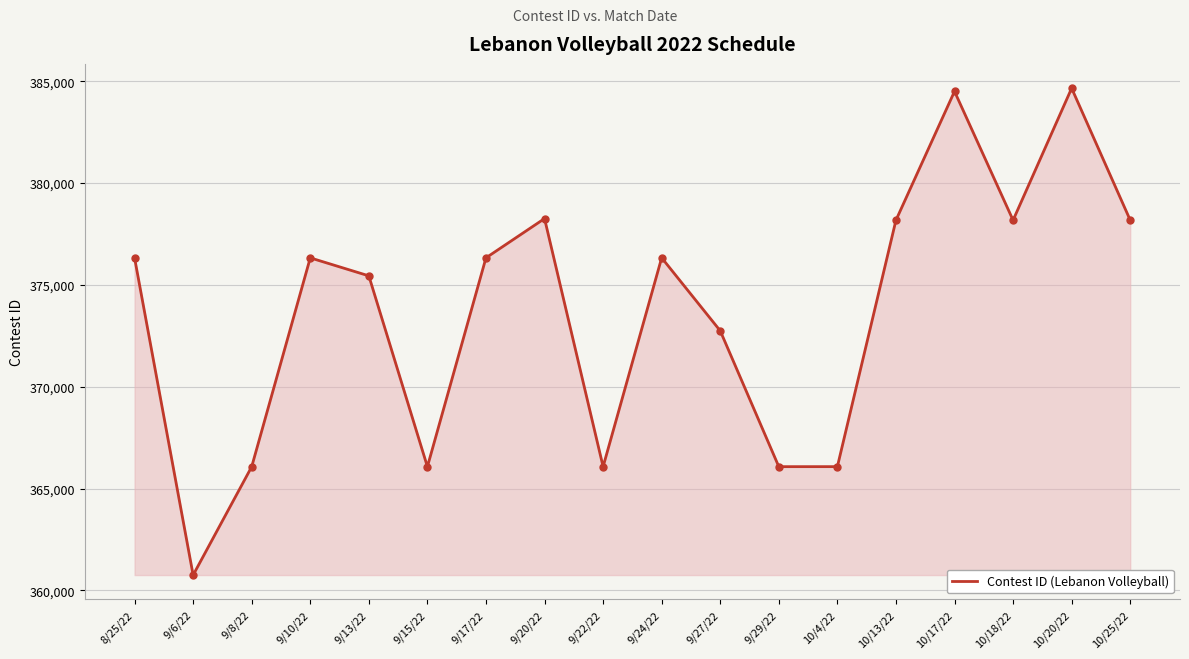

True or false: the data shows 172254 at 10/18/22.

False